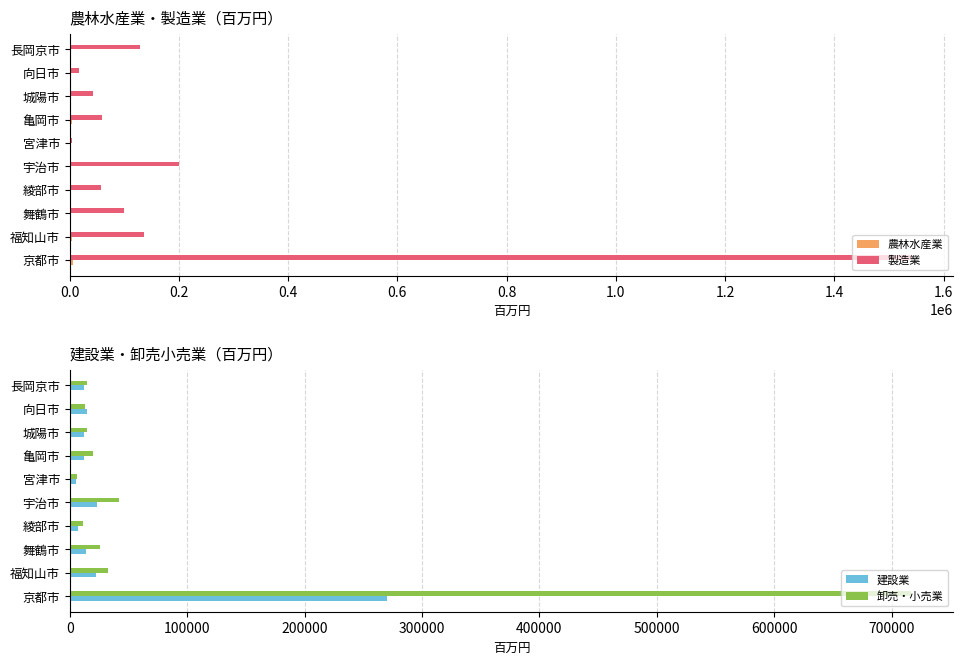

Reading left to right, what are all the values shown in this chart?

農林水産業: 5482	4444	1998	2128	604	1051	3380	617	386	684
製造業: 1541127	135891	100012	57160	199465	4101	58303	41788	16875	128024
建設業: 270096	22252	14141	6872	22905	5016	12414	12464	14650	12439
卸売・小売業: 716849	32449	25386	11152	42039	6179	19824	14477	12967	14911